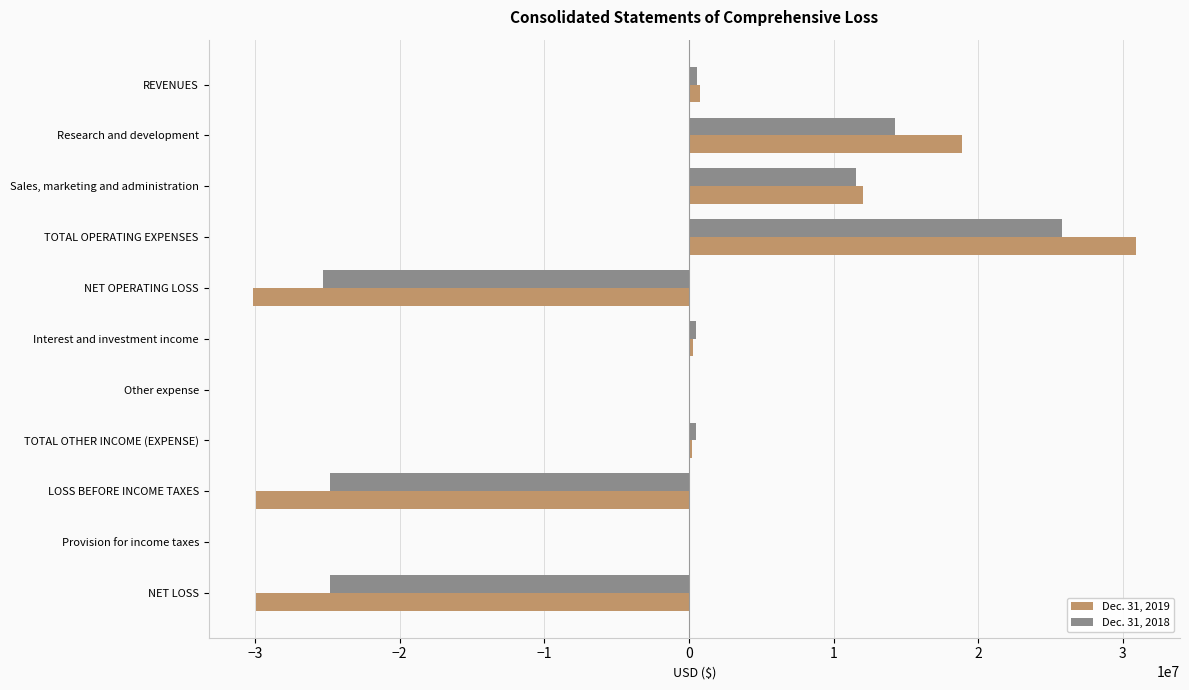

What is the total value across all series at TOTAL OPERATING EXPENSES?

56711000